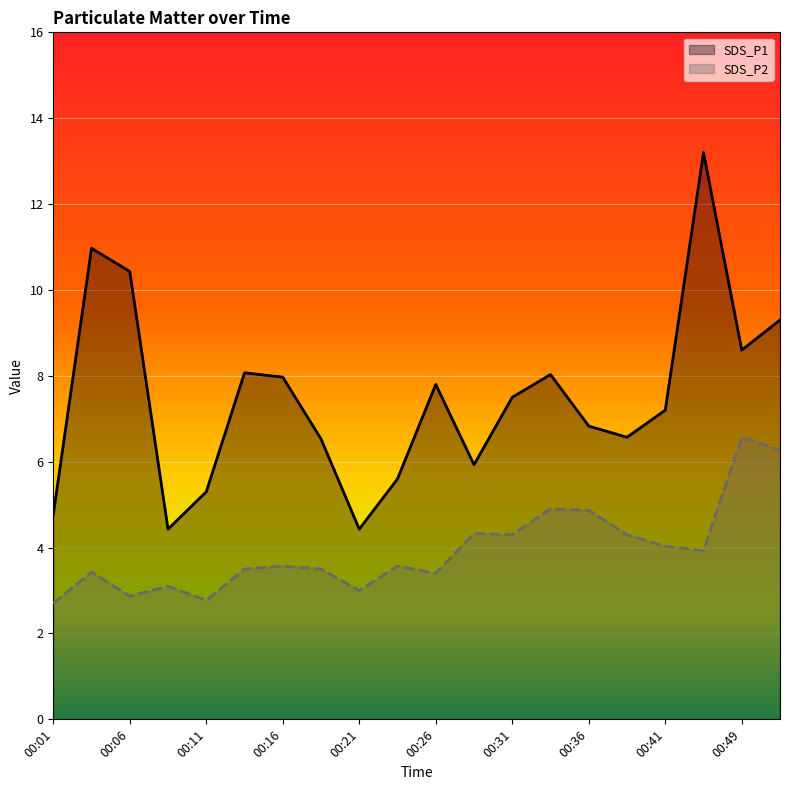

Which has a higher value, 00:26 or 00:36?

00:26